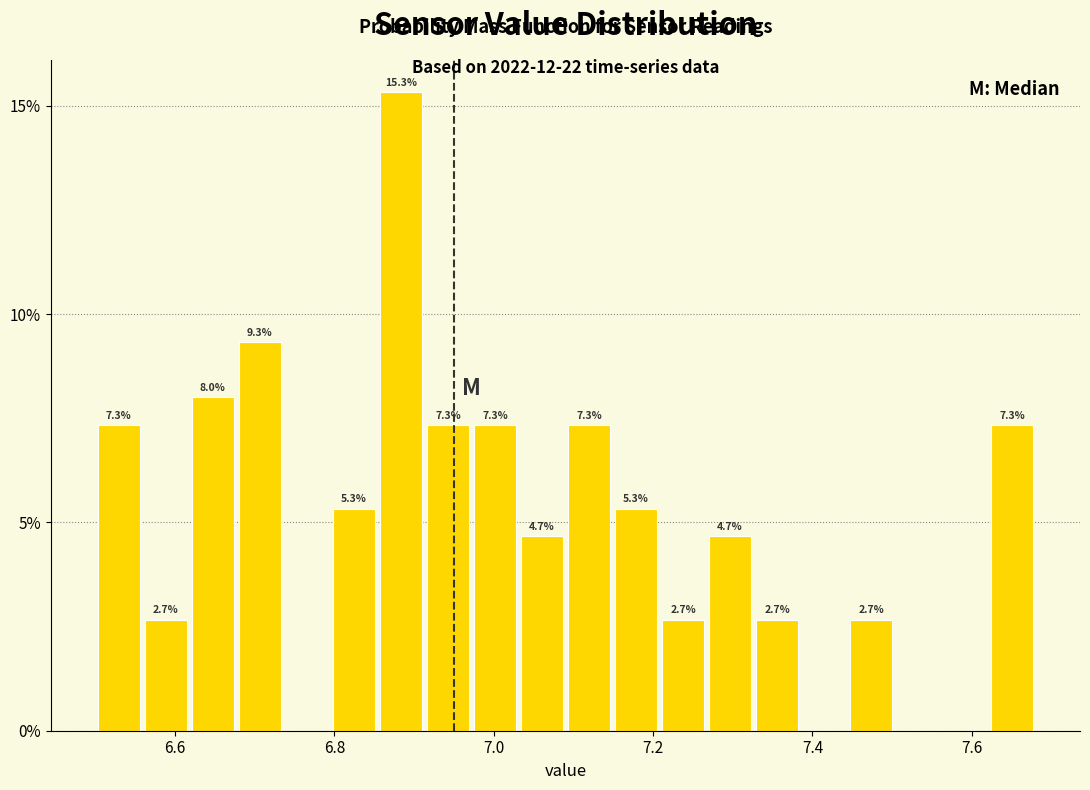

Read against the x-axis, roughly where is the centre of the tallest bar?

6.88